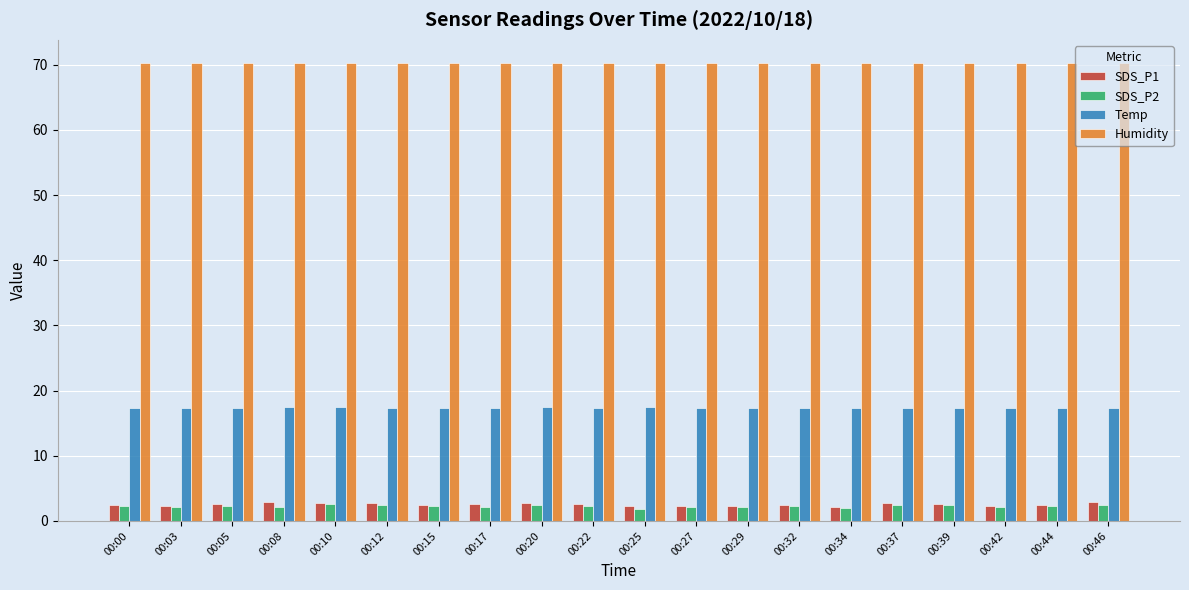

What is the total value across all series at 00:17?

92.6